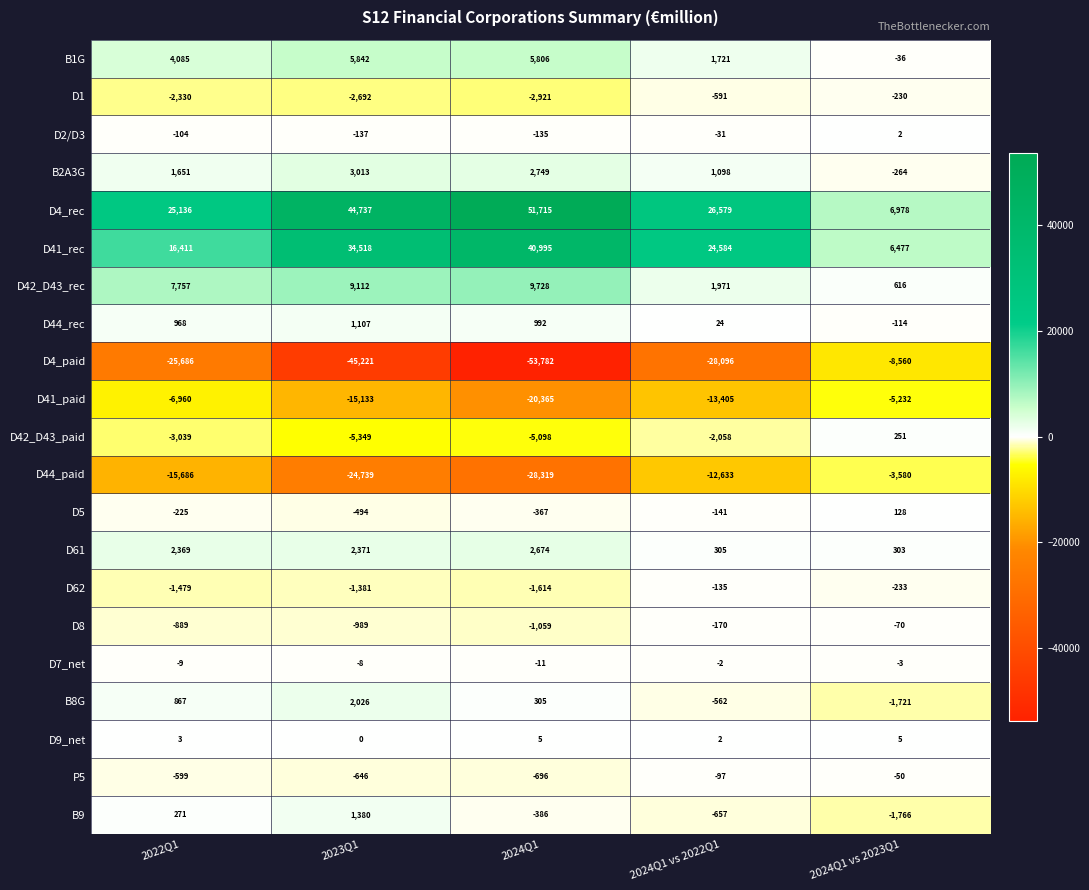

What is the greatest value displayed?

51715